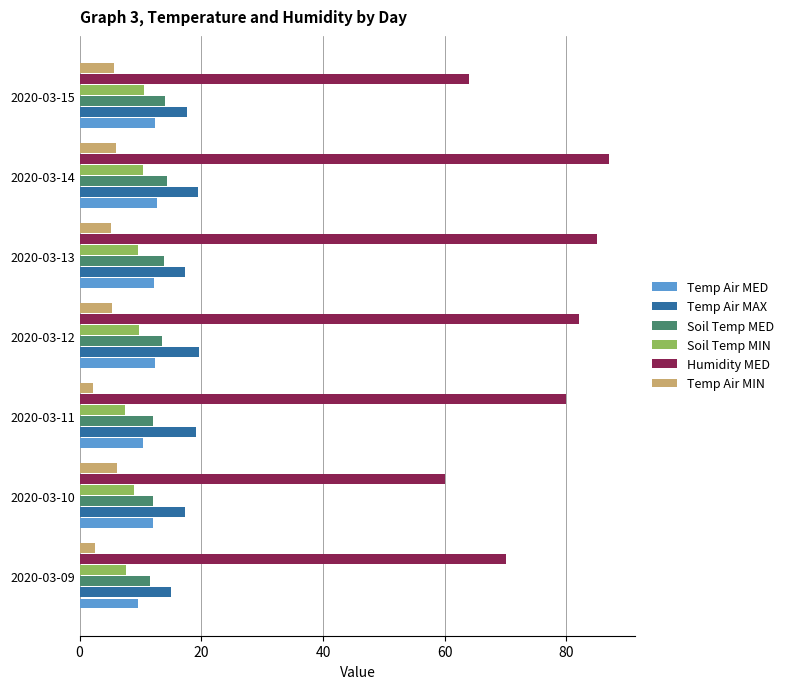

Which series has the widest spread of values?

Humidity MED